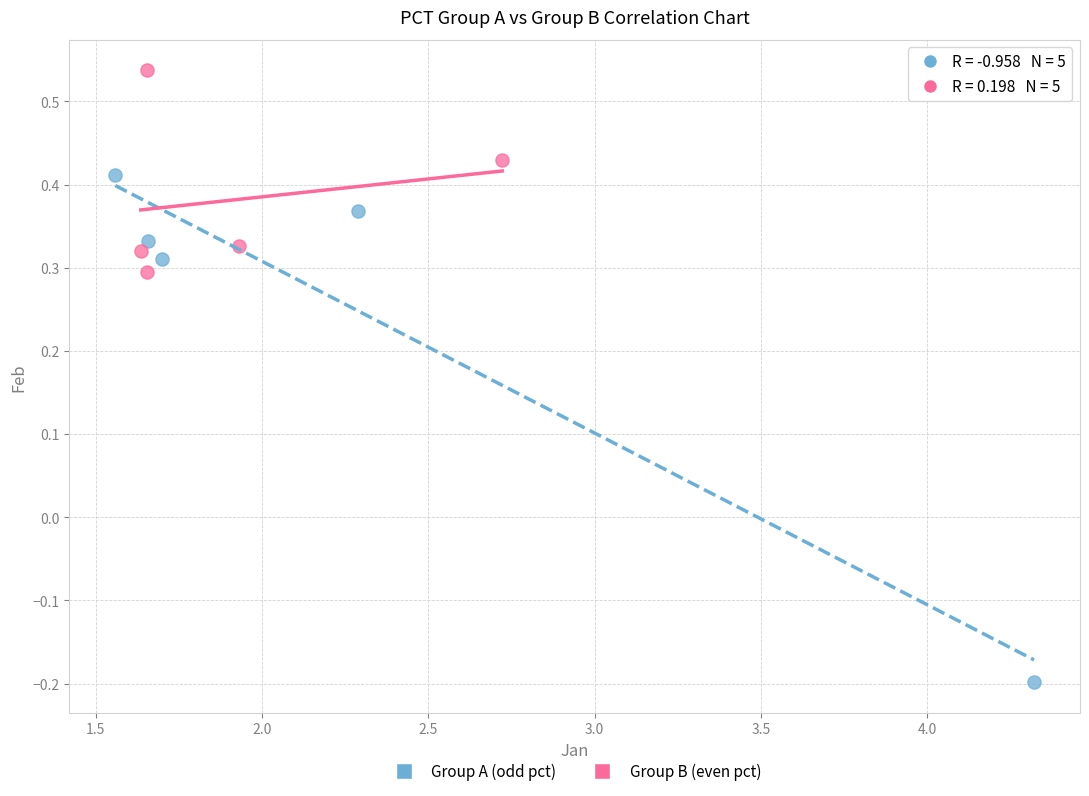

Which series contains the lowest Y value?

Group A (odd pct)